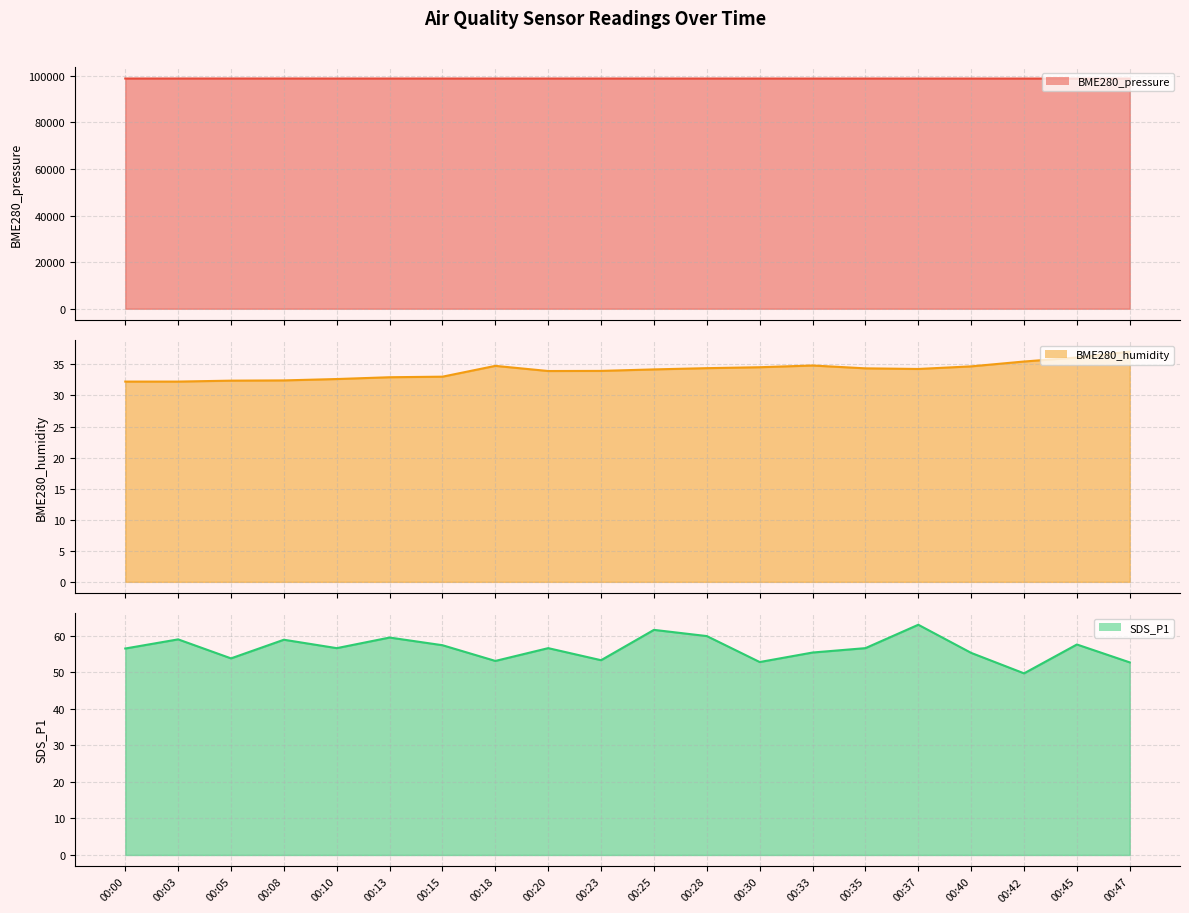

At which category does BME280_pressure line reach its first local valley?

00:15